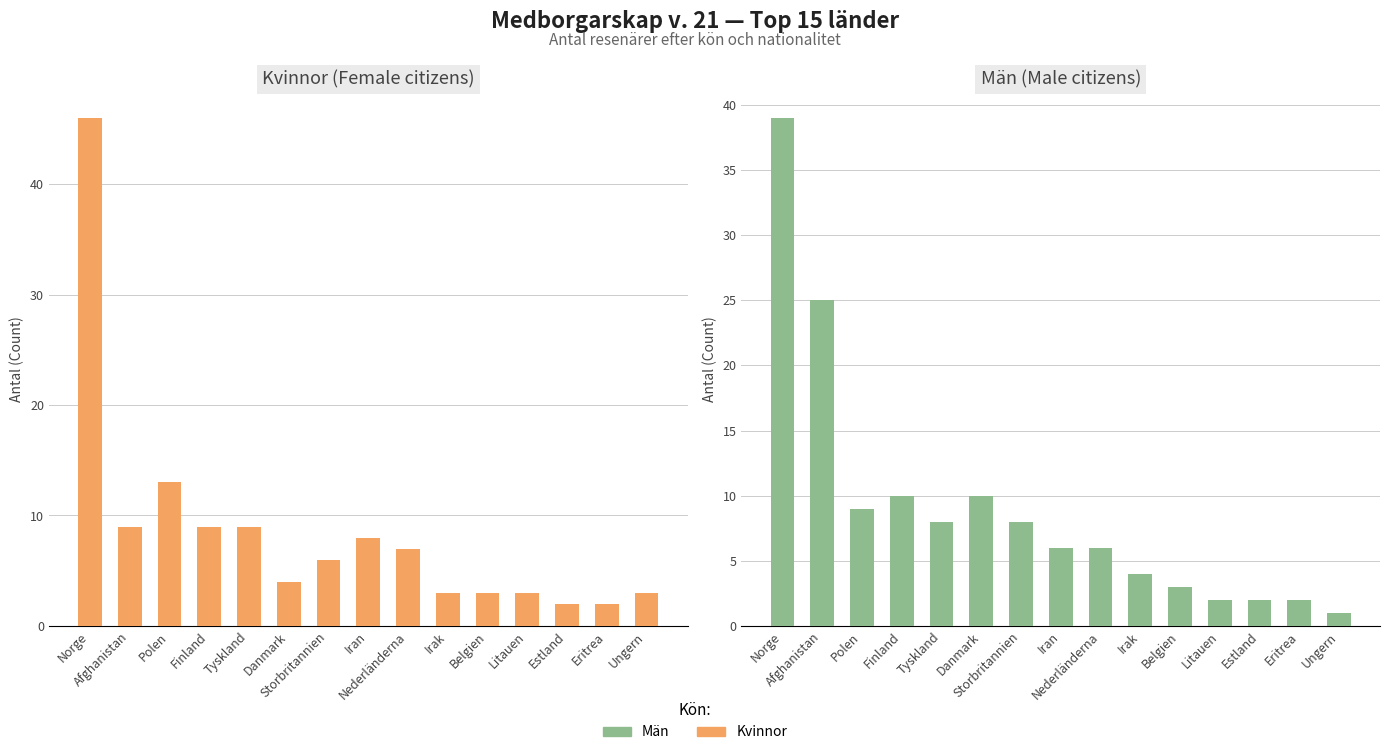

What is the sum of the Män (Male citizens) values at Iran and Estland?

8